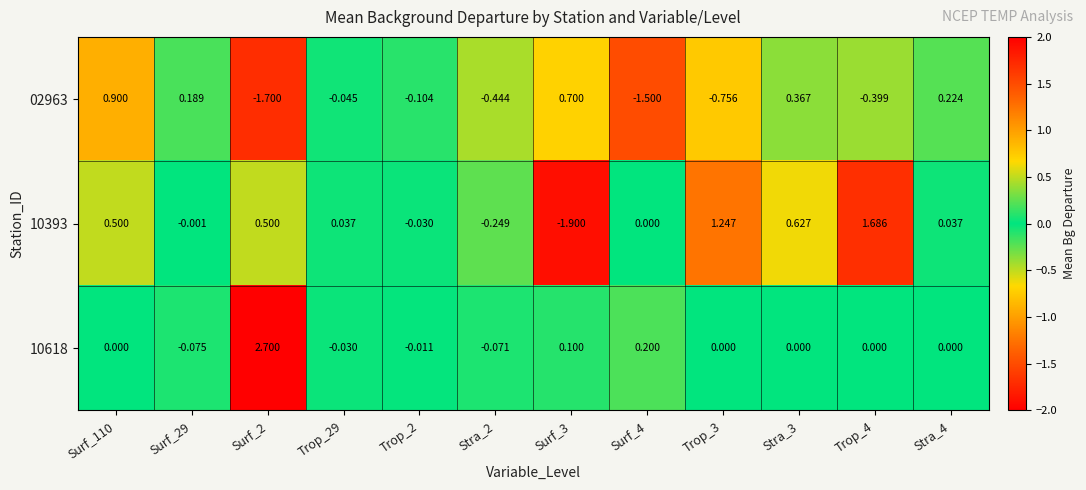

Is the value of 02963 at Trop_2 greater than the value of 10618 at Trop_3?

No